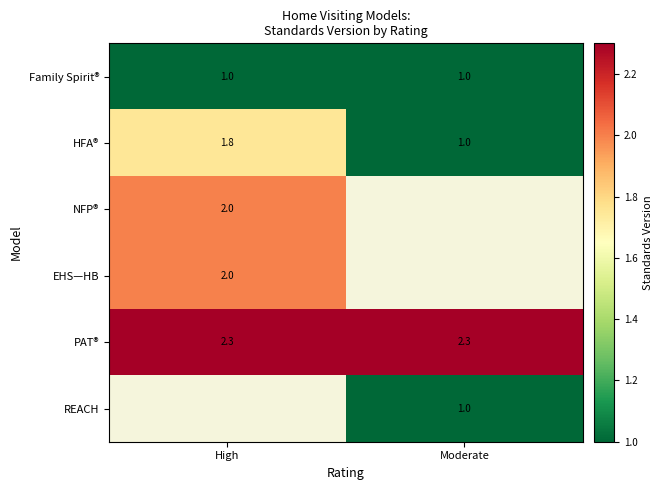

At which category does the chart reach its minimum across all series?

High